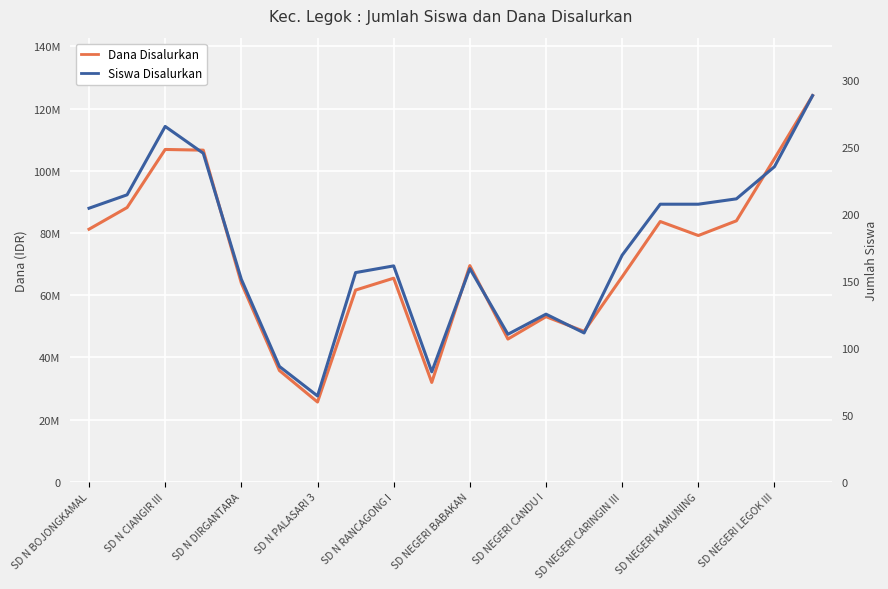

What is the greatest value displayed?

124200000